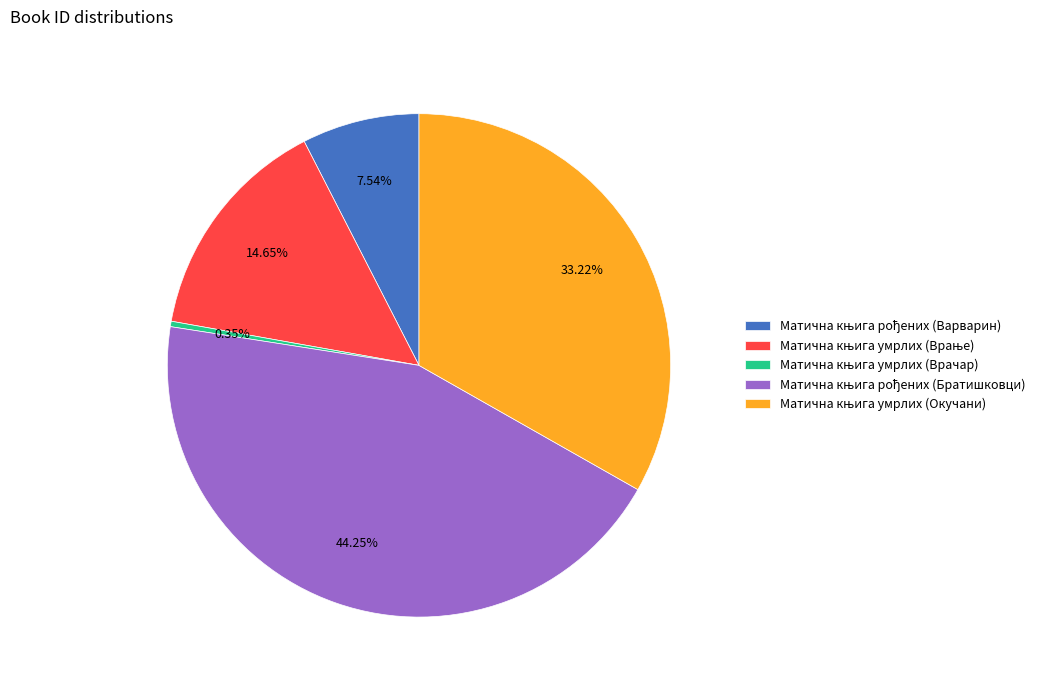

Is there a majority slice in this chart?

No